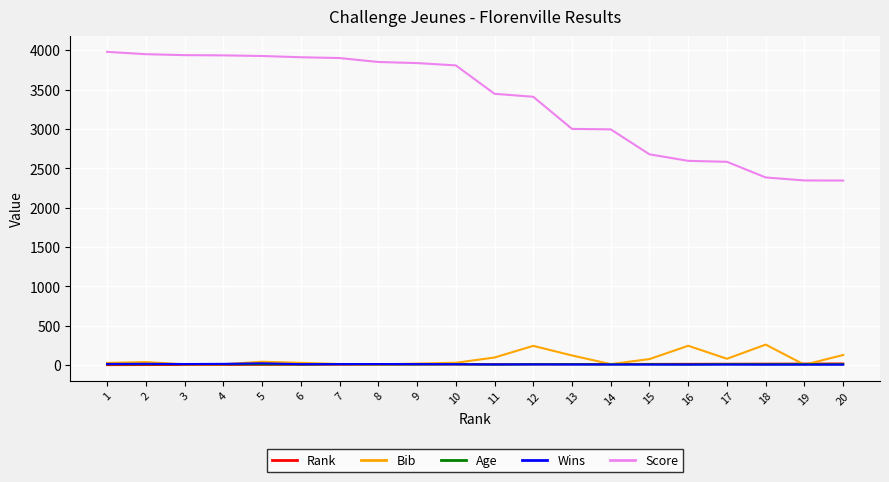

Is the value of Score at 3 greater than the value of Age at 2?

Yes